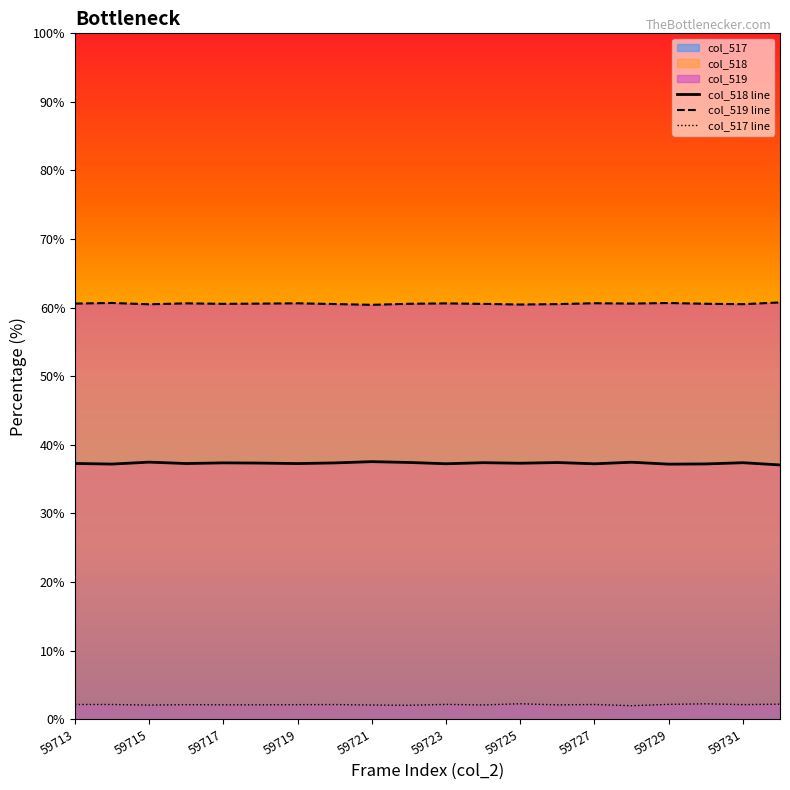

Reading left to right, what are all the values shown in this chart?

col_518 line: 37.3	37.2	37.5	37.3	37.4	37.3	37.3	37.4	37.5	37.4	37.2	37.4	37.3	37.4	37.2	37.5	37.2	37.2	37.4	37.1
col_519 line: 60.6	60.7	60.5	60.6	60.6	60.6	60.6	60.5	60.4	60.6	60.6	60.5	60.5	60.5	60.6	60.6	60.7	60.6	60.5	60.8
col_517 line: 2.1	2.1	2.0	2.1	2.1	2.1	2.1	2.1	2.1	2.0	2.1	2.1	2.2	2.1	2.1	2.0	2.1	2.2	2.1	2.2